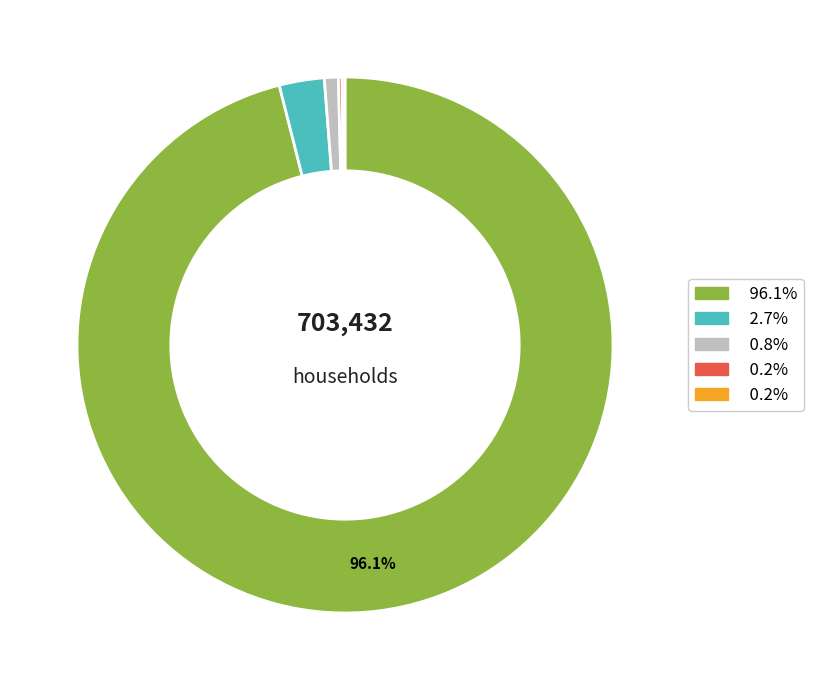

Is there any slice that represents more than half of the pie?

Yes